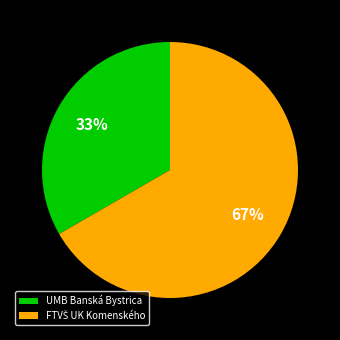

Is it true that UMB Banská Bystrica is 33% of the pie?

True